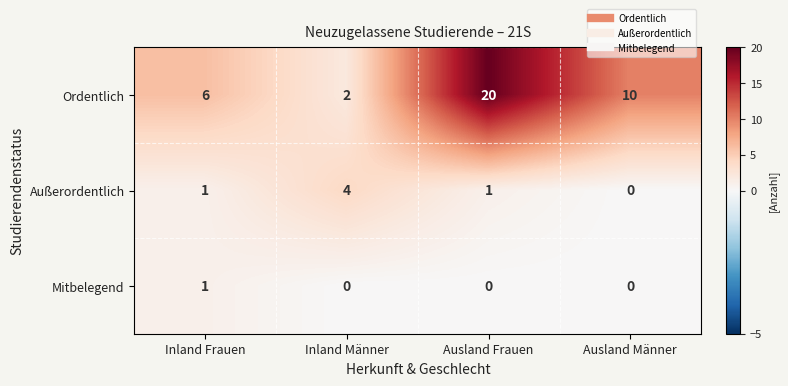

Rank the series by their maximum value, from lowest to highest.

Mitbelegend, Außerordentlich, Ordentlich